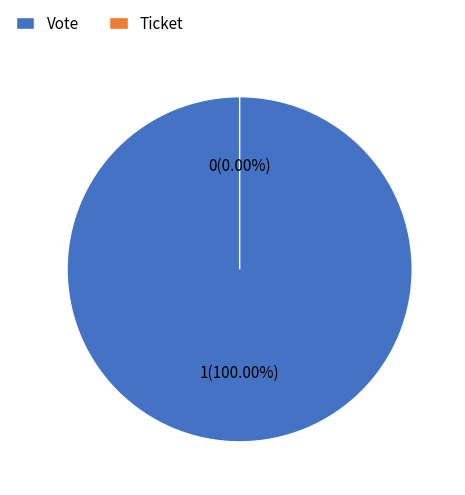

Which category accounts for the majority?

Vote